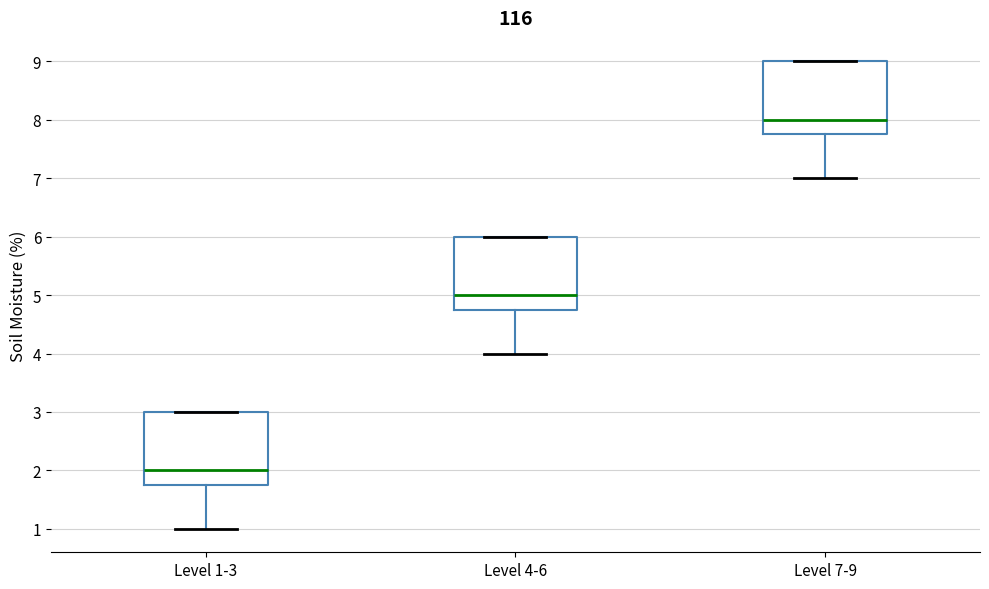

Where is the lower edge of the box for Level 1-3 on the y-axis? The values are not printed on the chart, so give them approximately, as read against the axis.

1.8